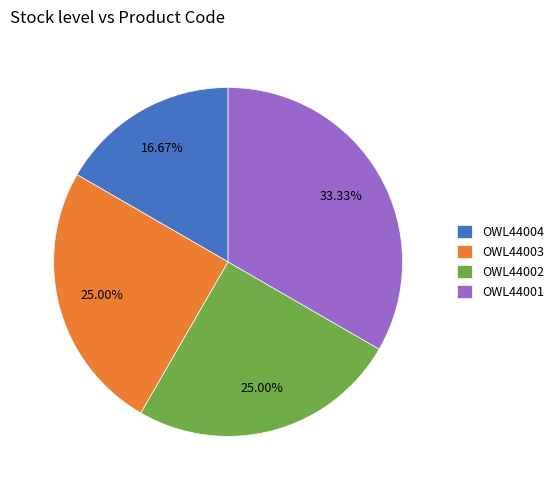

To the nearest percent, what is the average slice percentage?

25%